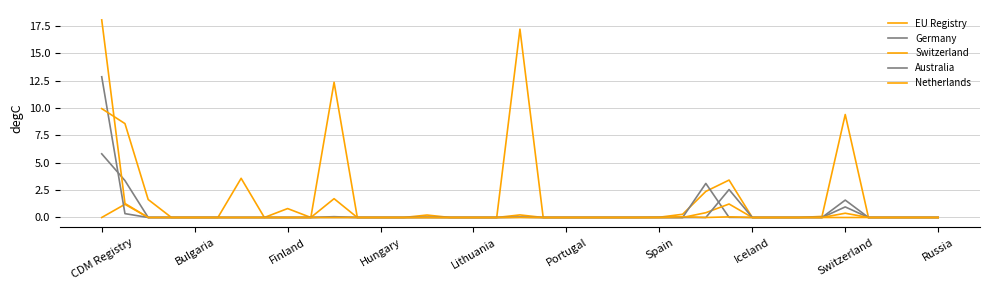

Count the number of categories in the chart.

37